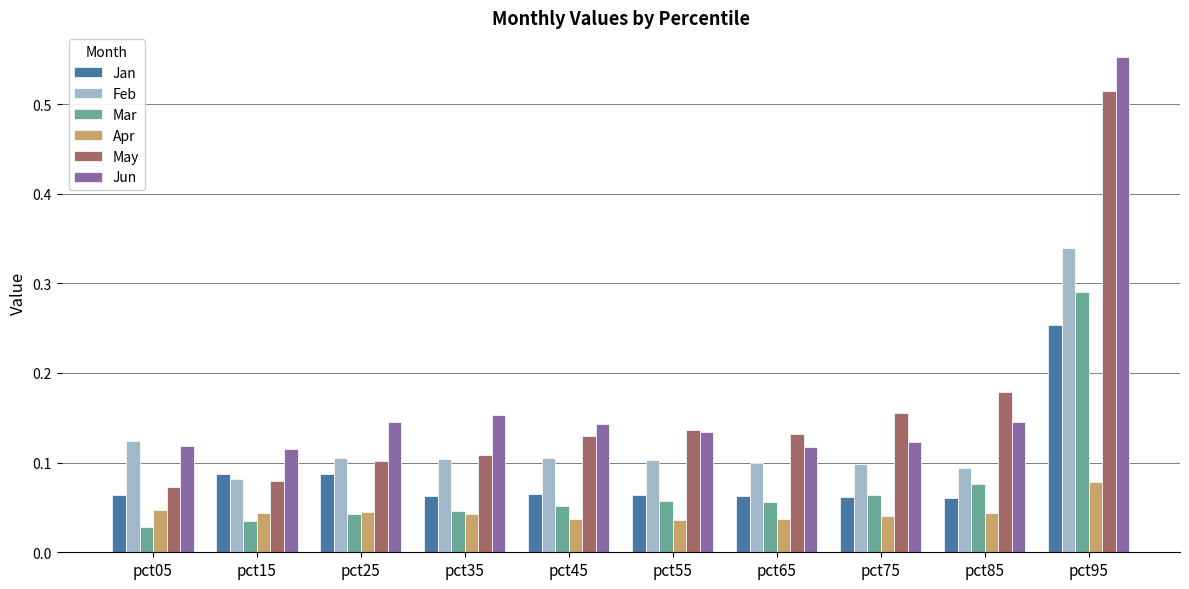

What is the difference between the maximum and second lowest values in the Jun series?

0.4